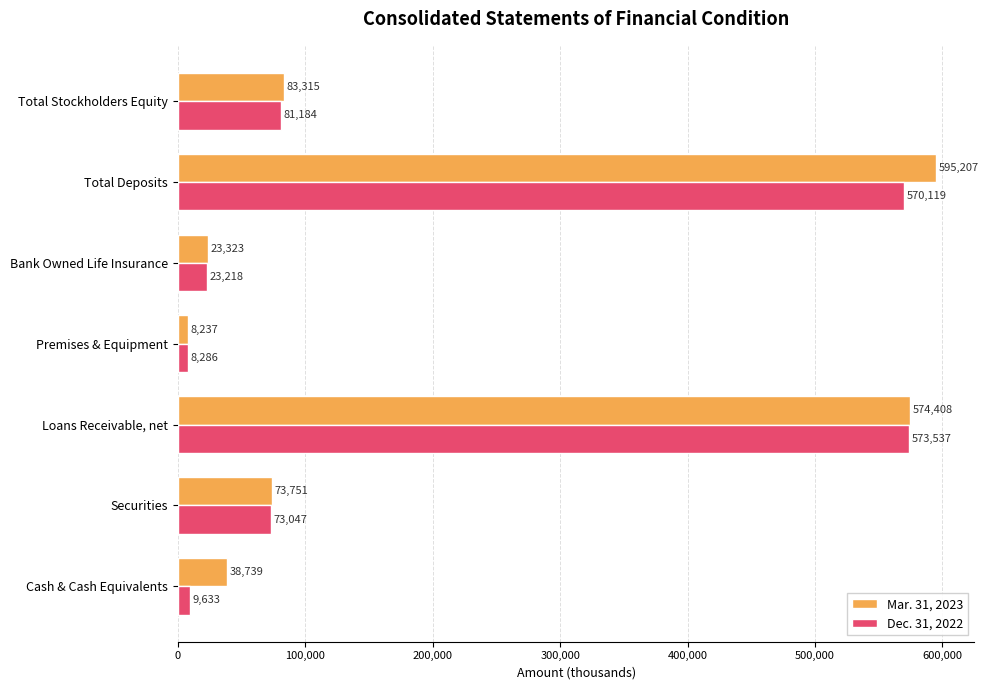

Where is Mar. 31, 2023 nearest to the value 301722?

Total Stockholders Equity